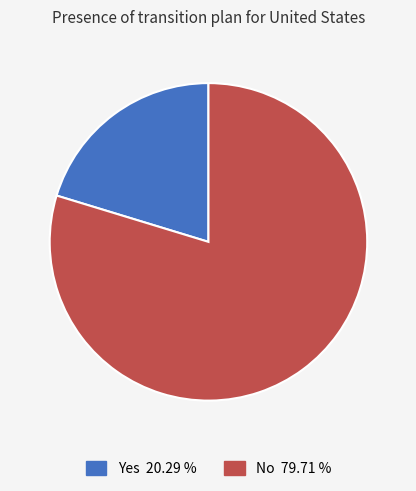

Does Yes represent more than half of the total?

No